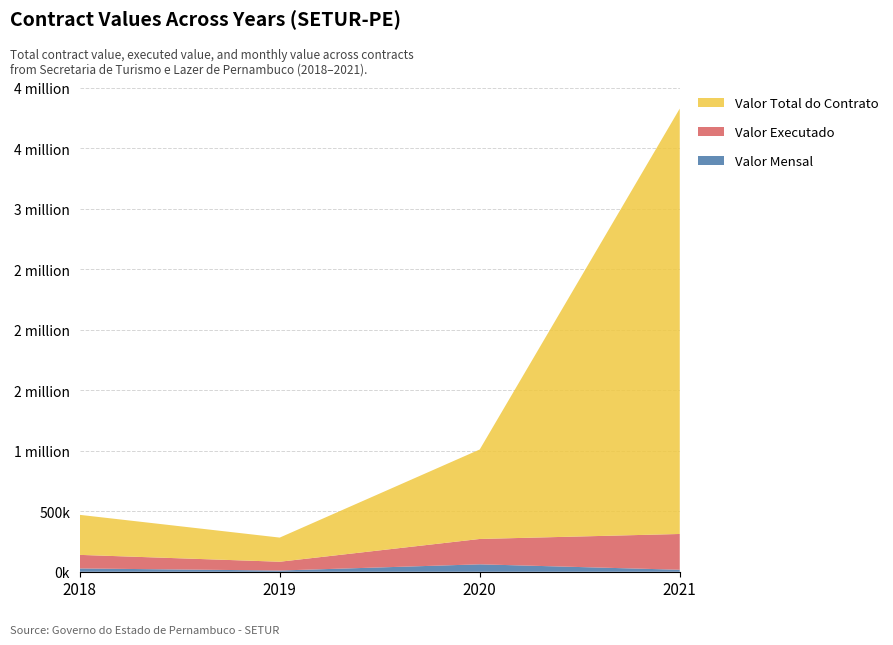

Does the chart have visible grid lines?

Yes